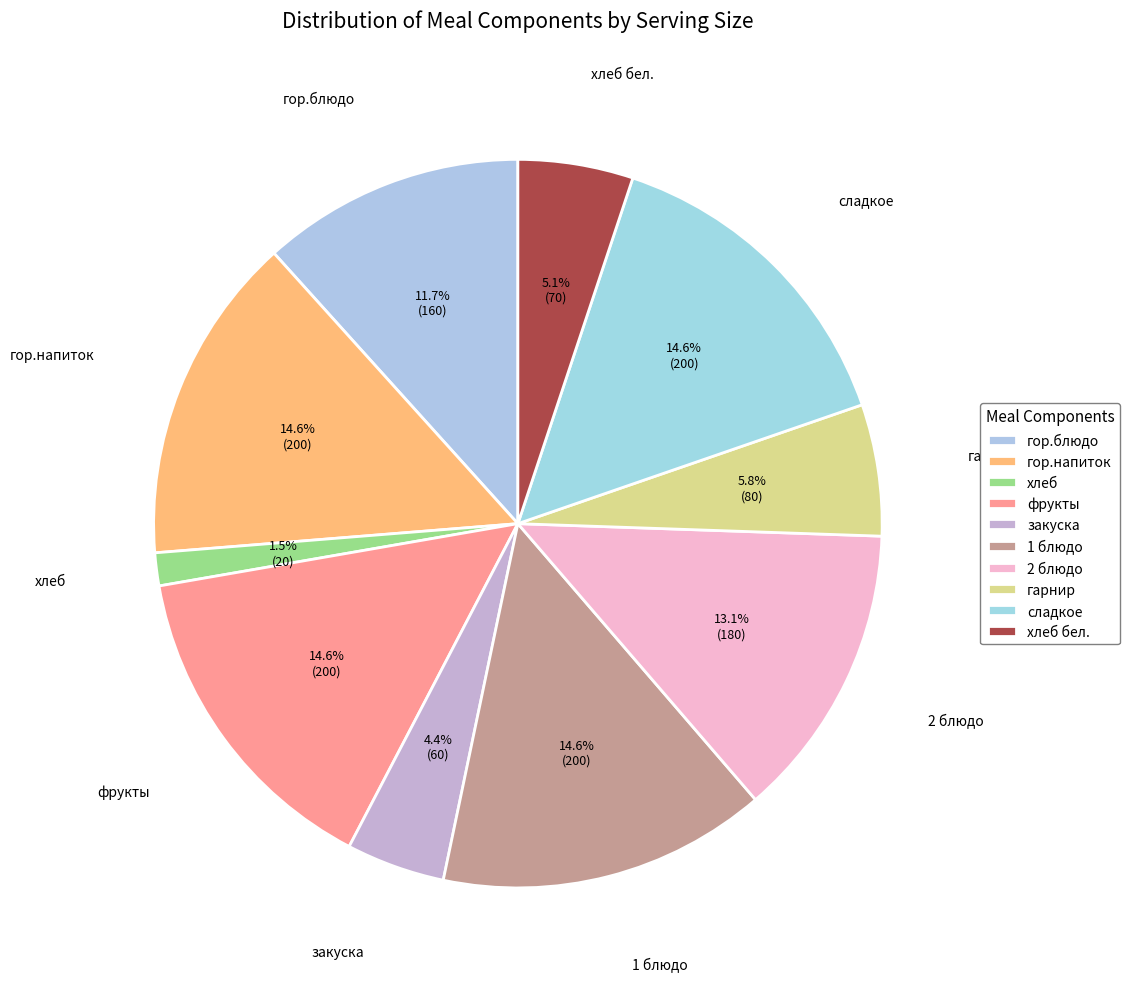

Count the number of slices in the pie.

10